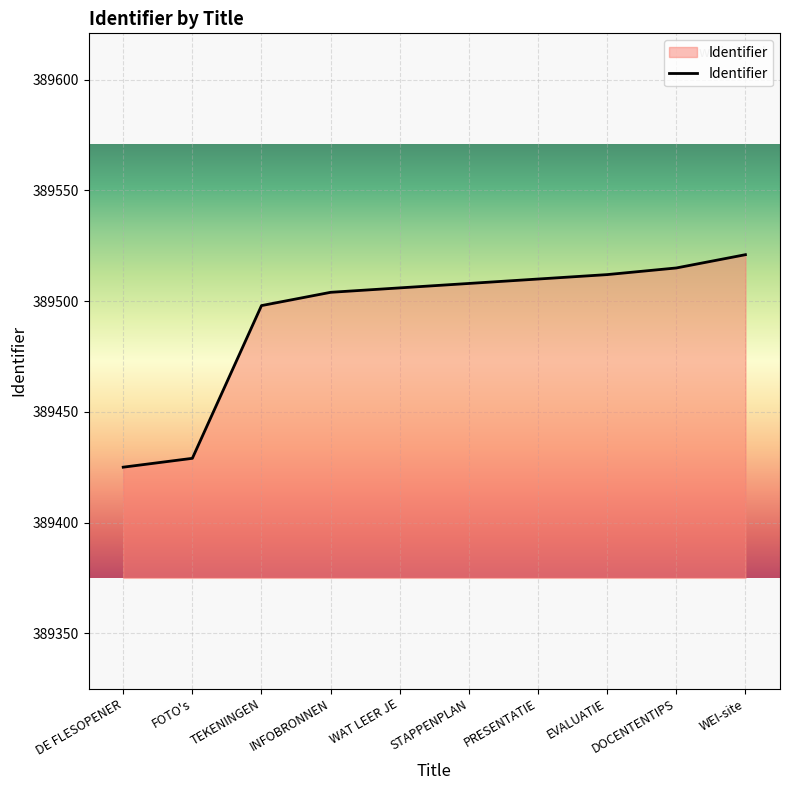

What position from the right is TEKENINGEN?

8